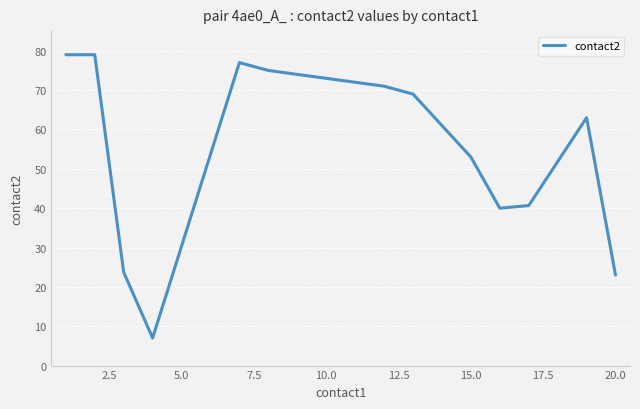

What is the minimum value shown in the chart?

7.0